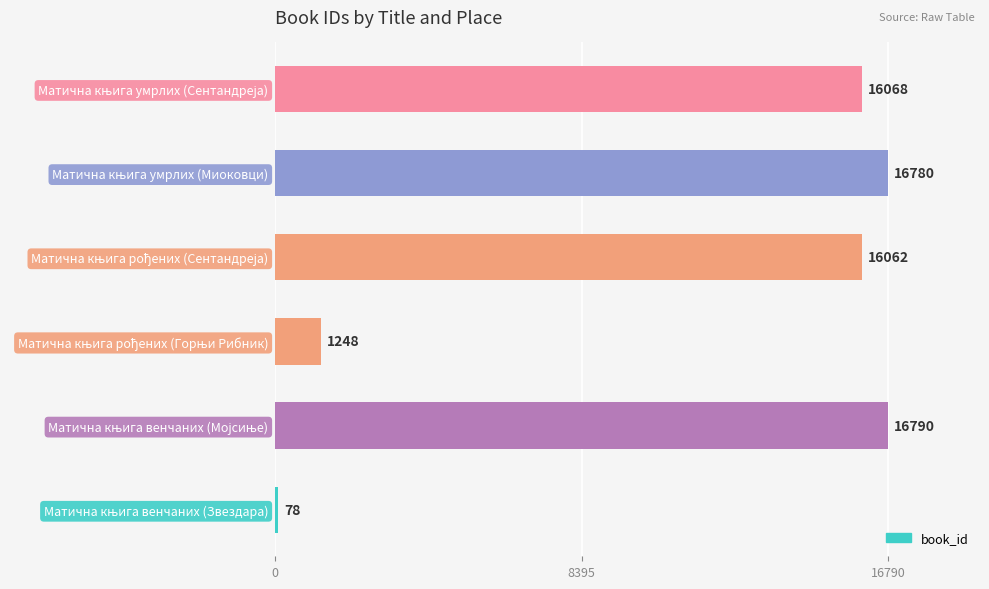

What is the maximum value shown in the chart?

16790